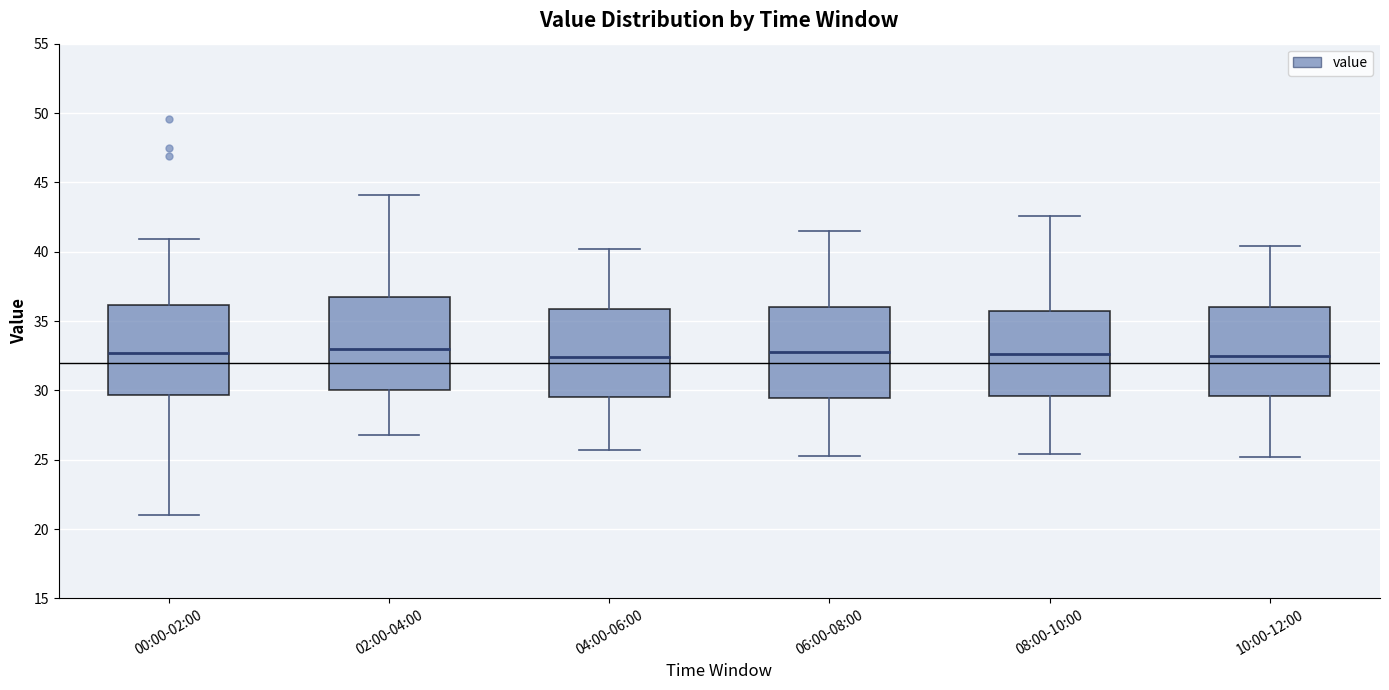

Reading left to right, read every box against the y-axis: the position of its median line, the range the box covers, and the ends of its whiskers. The values are not printed on the chart, so give them approximately, as read against the axis.

00:00-02:00: median 32.5, box 29.5 to 36.0, whiskers 21.0 to 41.0
02:00-04:00: median 33.0, box 30.0 to 36.5, whiskers 27.0 to 44.0
04:00-06:00: median 32.5, box 29.5 to 36.0, whiskers 25.5 to 40.0
06:00-08:00: median 33.0, box 29.5 to 36.0, whiskers 25.5 to 41.5
08:00-10:00: median 32.5, box 29.5 to 36.0, whiskers 25.5 to 42.5
10:00-12:00: median 32.5, box 29.5 to 36.0, whiskers 25.0 to 40.5